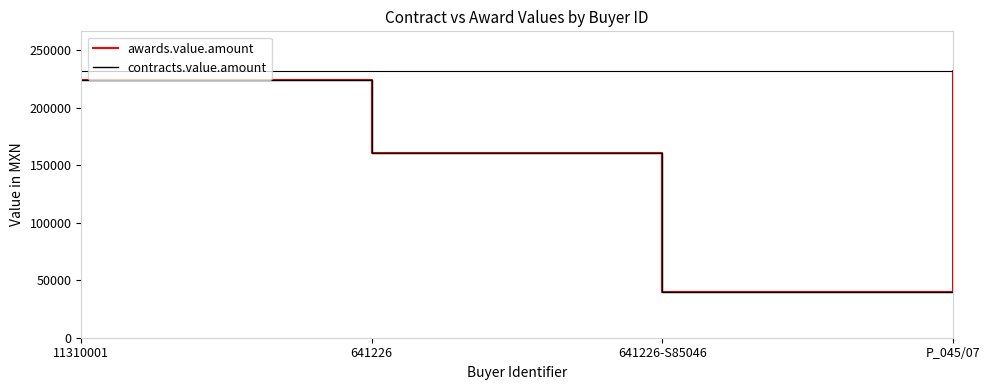

Rank the series at 11310001 from highest to lowest value.

awards.value.amount, contracts.value.amount